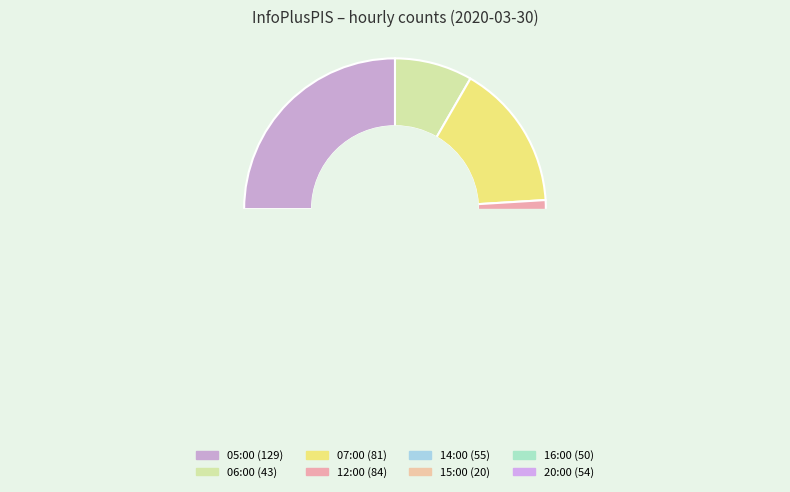

To the nearest percent, what is the difference between the 06:00 and 12:00 slice percentages?

8%